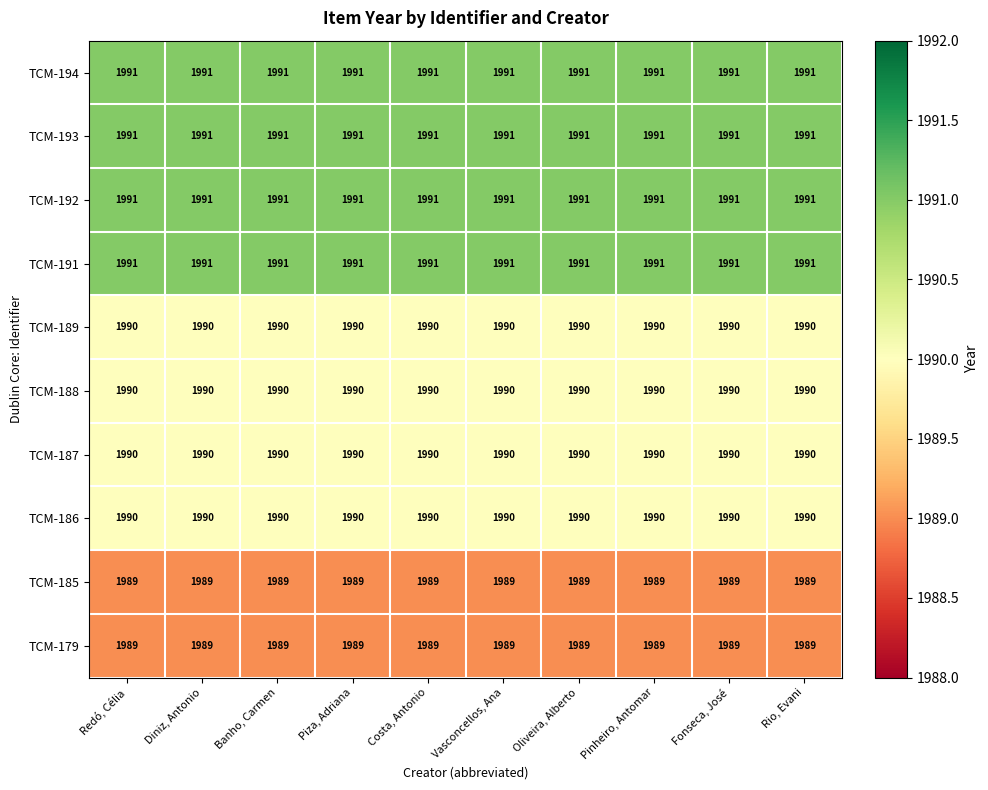

Is it true that TCM-194 equals 3412 at Costa, Antonio?

False